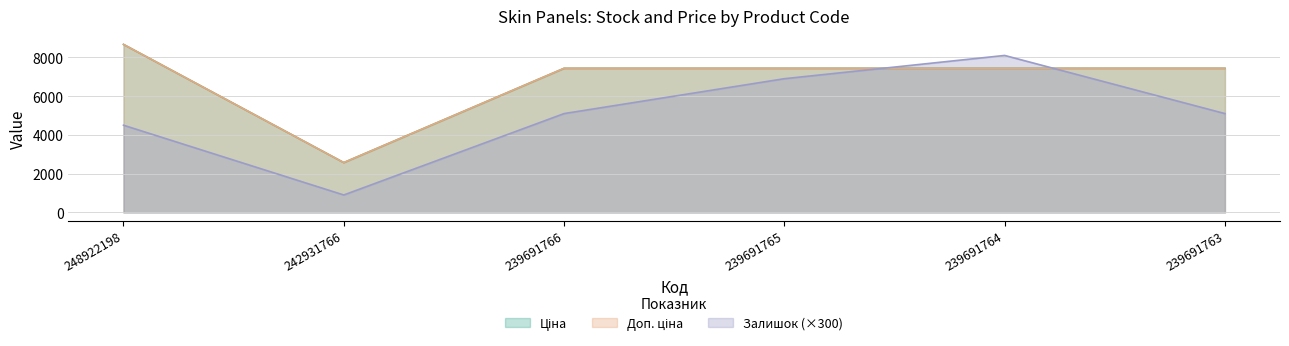

Does the chart display data point markers on the line(s)?

No